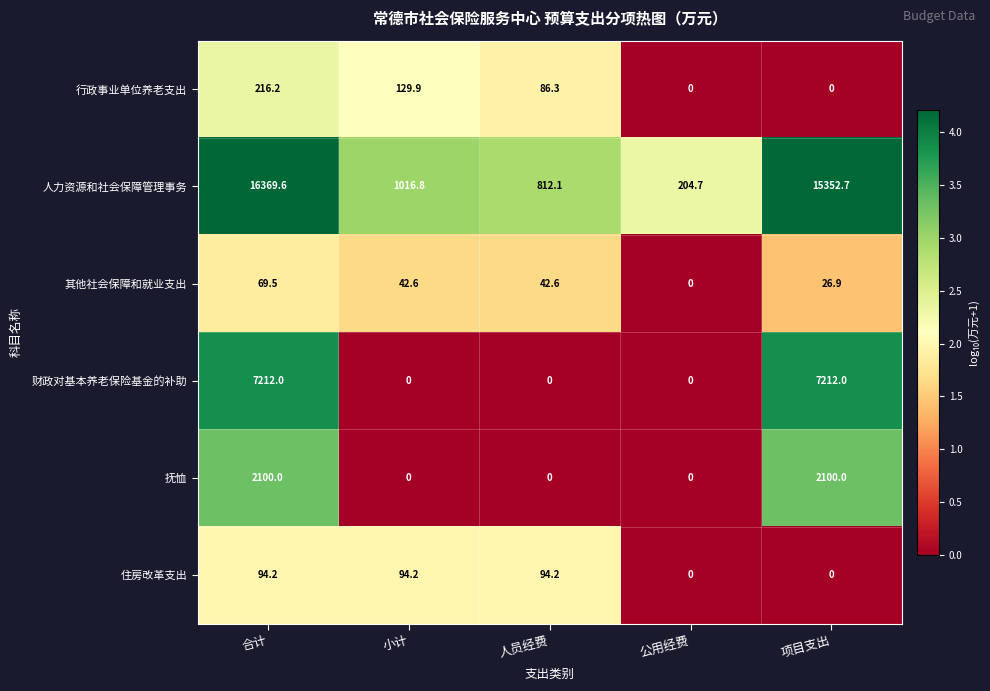

What is the average value of the 住房改革支出 series?

56.5